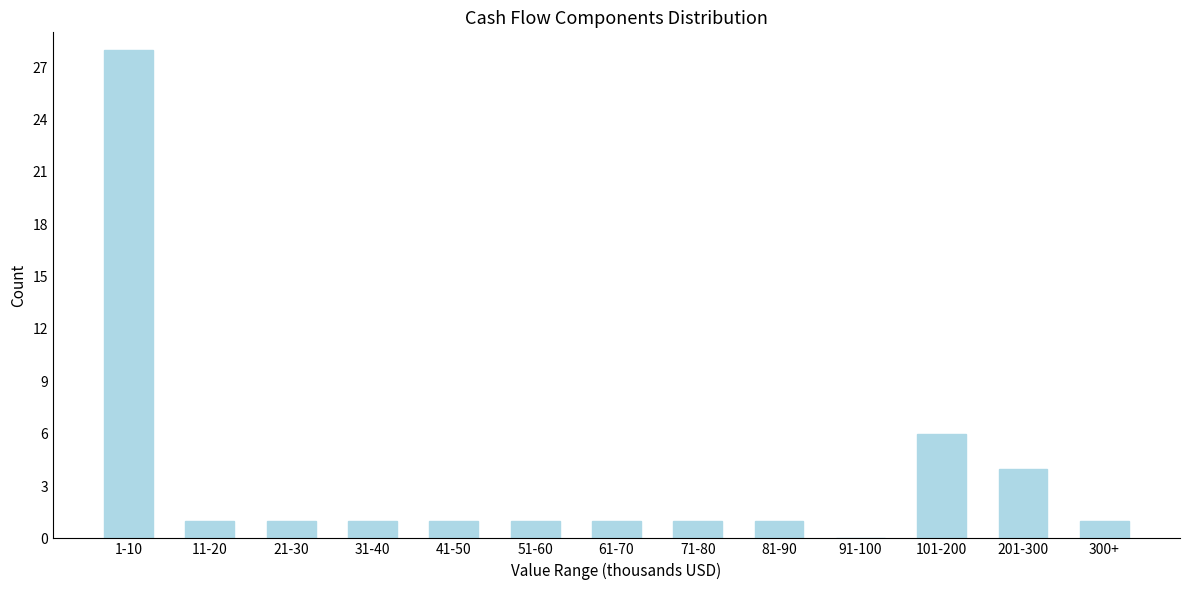

Reading left to right, list all the values displayed in this chart.

1-10=28	11-20=1	21-30=1	31-40=1	41-50=1	51-60=1	61-70=1	71-80=1	81-90=1	91-100=0	101-200=6	201-300=4	300+=1